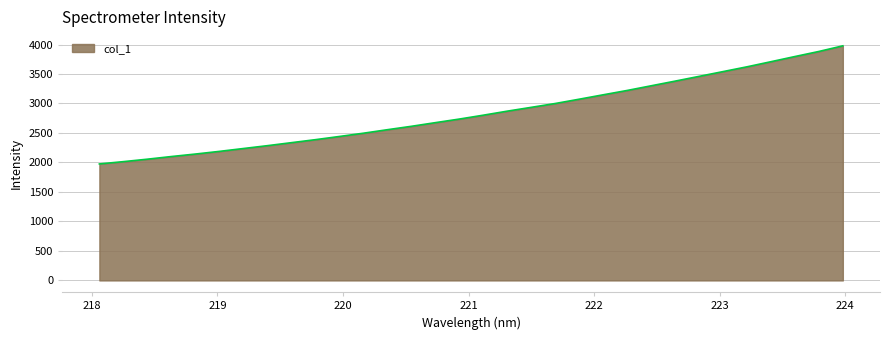

What is the smallest value displayed?

1975.1